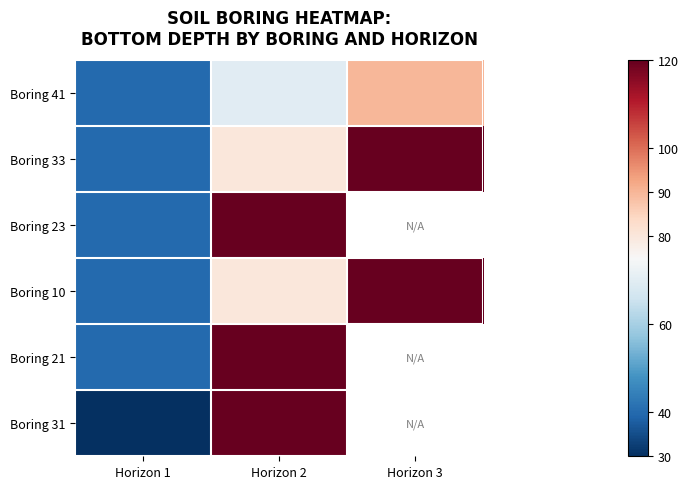

What is the difference between the Boring 10 values at Horizon 1 and Horizon 3?

80.0